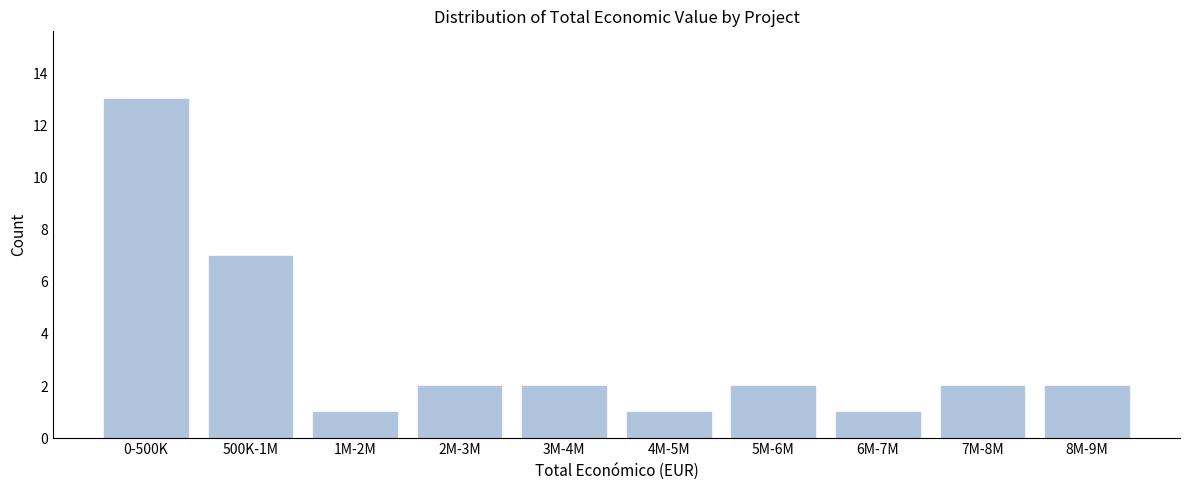

Reading left to right, transcribe all the data shown in this chart.

0-500K=13	500K-1M=7	1M-2M=1	2M-3M=2	3M-4M=2	4M-5M=1	5M-6M=2	6M-7M=1	7M-8M=2	8M-9M=2